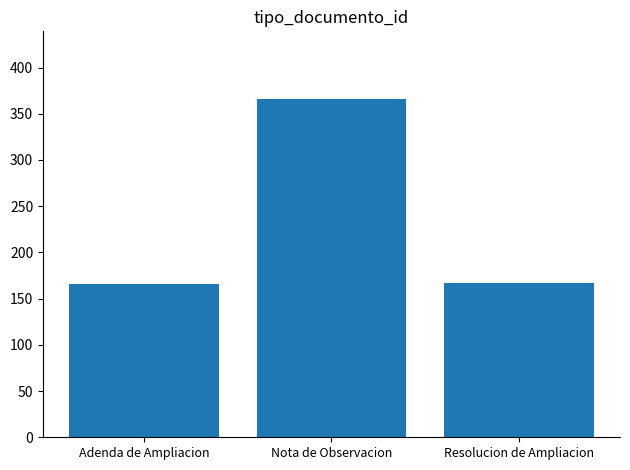

What is the difference between the maximum and second lowest values?

199